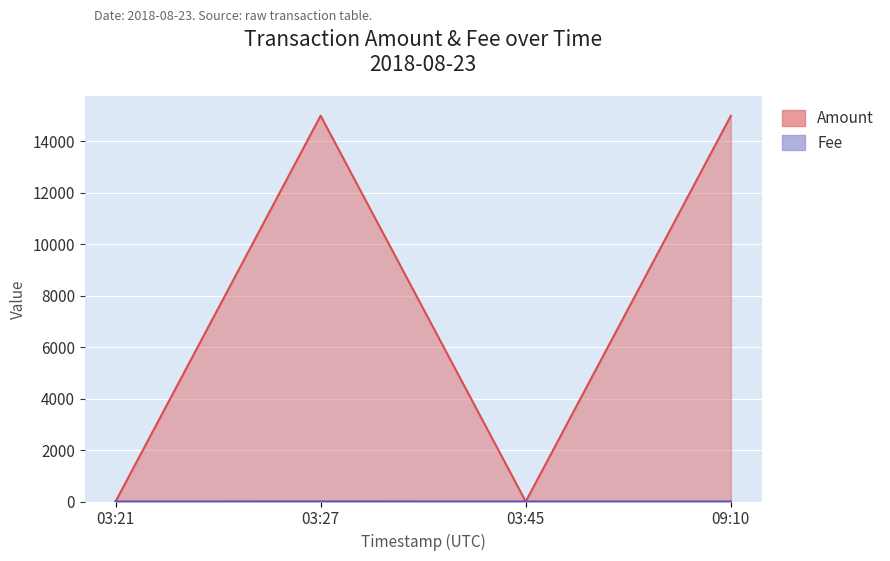

Which series has the largest total across all categories?

Amount